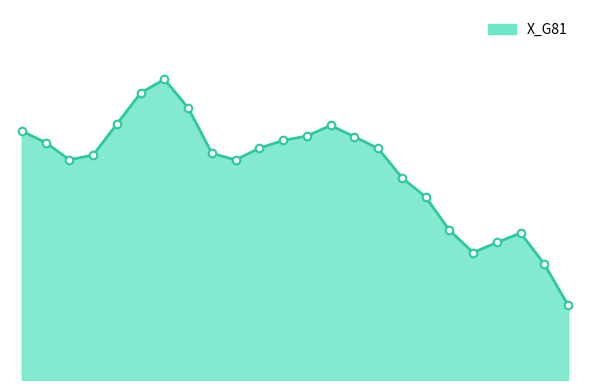

Does the chart have visible grid lines?

No